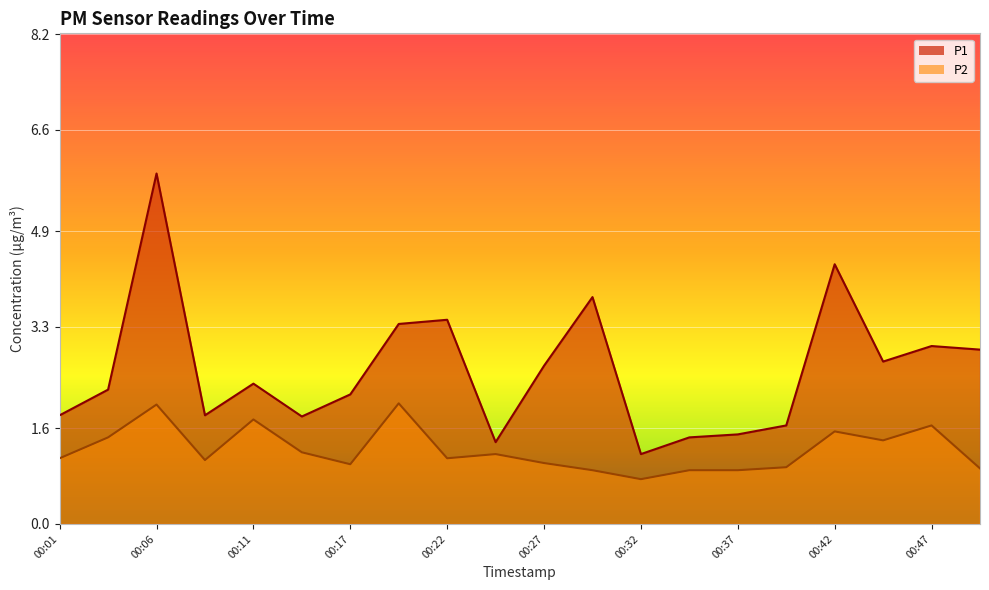

The P1 series shows 1.5 at 00:37. True or false?

True